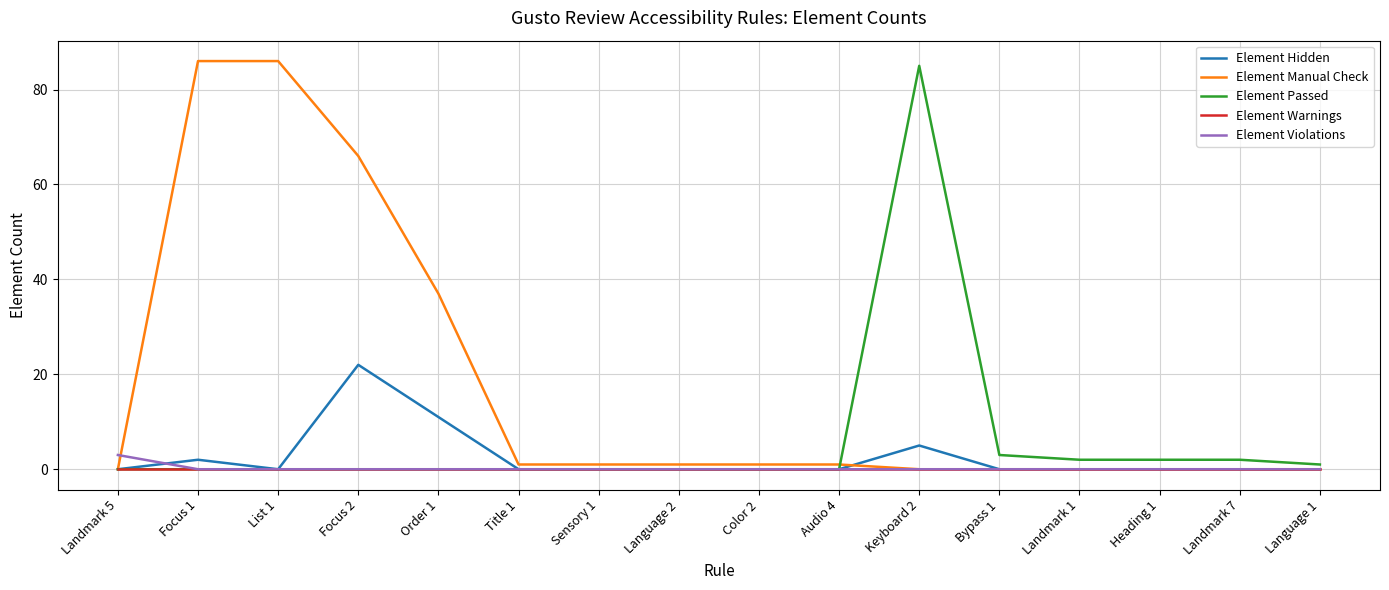

What is the highest value of the Element Manual Check series?

86